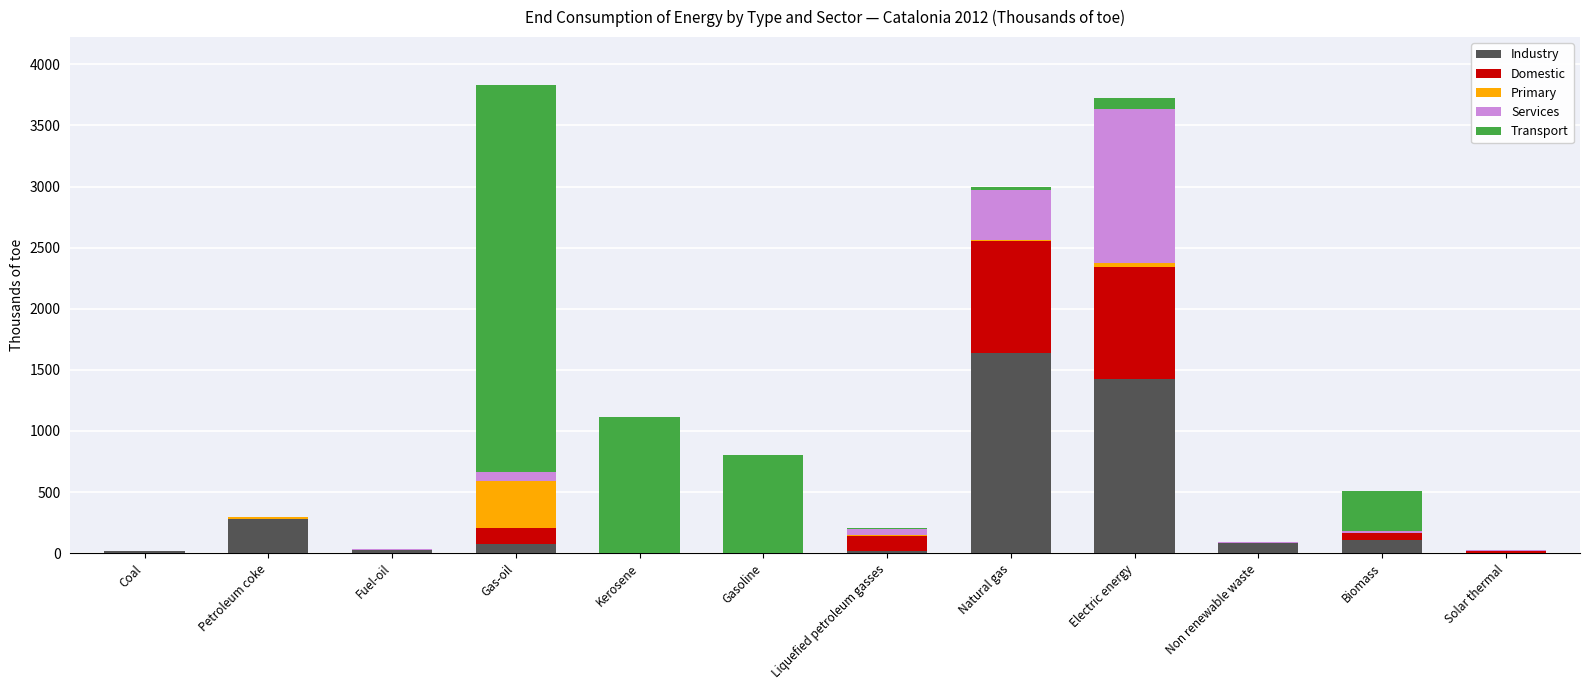

What are all the series names shown in the legend?

Industry, Domestic, Primary, Services, Transport